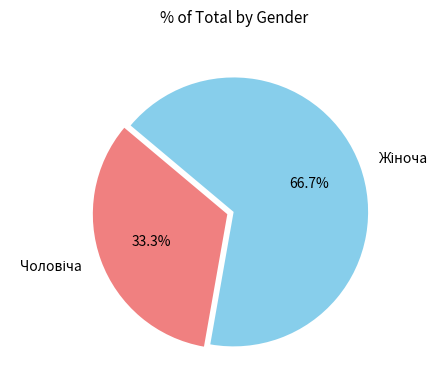

Does any single category account for the majority?

Yes